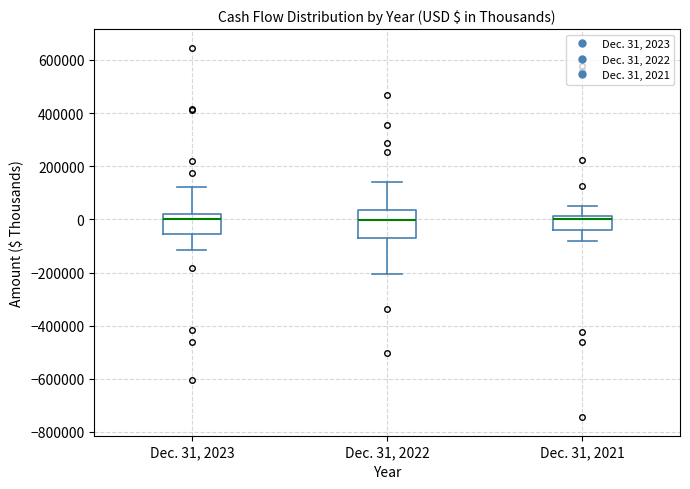

Reading left to right, transcribe this box plot: for each box, give where its median line is, the range the box spans, and where its two whiskers end, as read against the y-axis. The values are not printed on the chart, so give them approximately, as read against the axis.

Dec. 31, 2023: median 0, box -60000 to 20000, whiskers -120000 to 120000
Dec. 31, 2022: median 0, box -60000 to 40000, whiskers -200000 to 140000
Dec. 31, 2021: median 0, box -40000 to 20000, whiskers -80000 to 40000